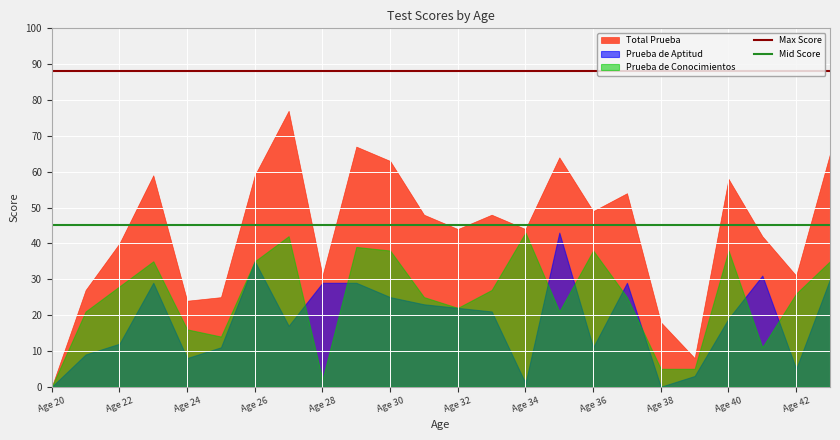

What is the greatest value displayed?

77